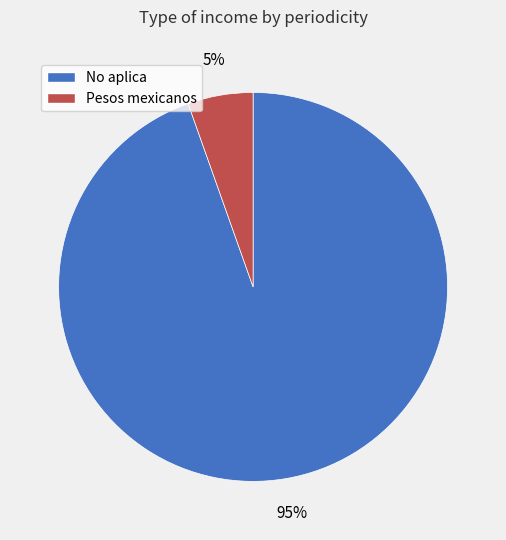

Rank the categories by value from lowest to highest.

Pesos mexicanos, No aplica